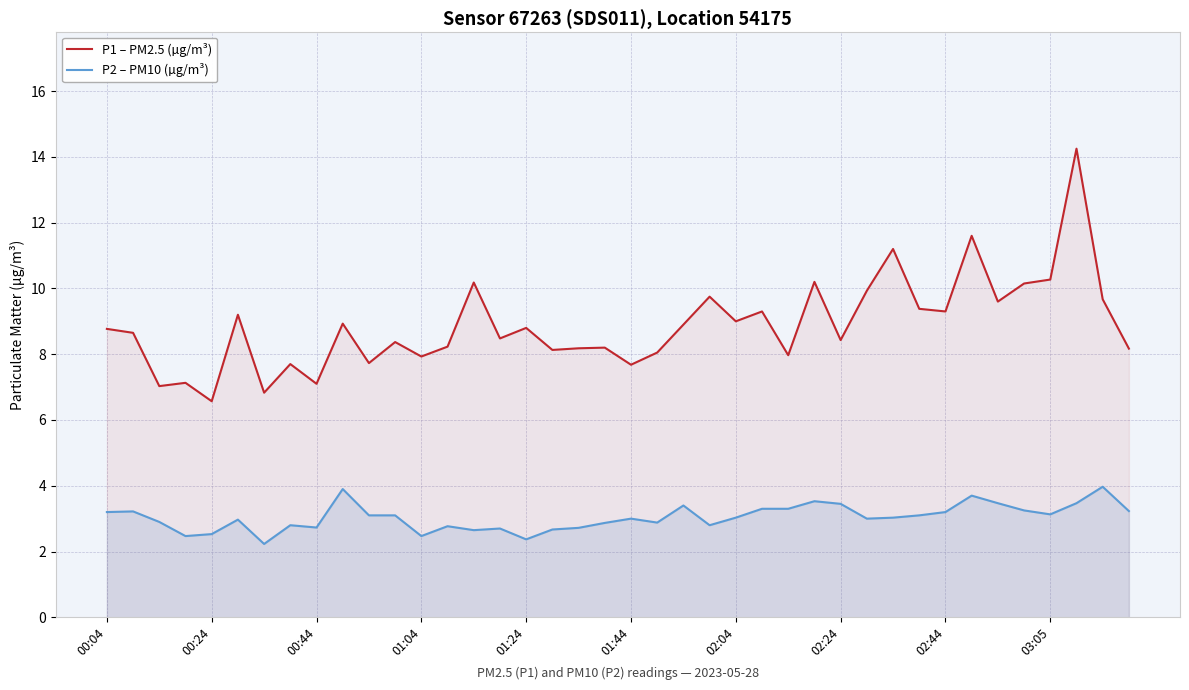

Rank the series by their average value, from highest to lowest.

P1 – PM2.5 (µg/m³), P2 – PM10 (µg/m³)